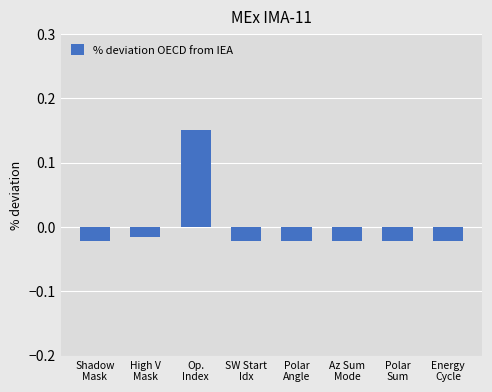

How many values are above zero?

1